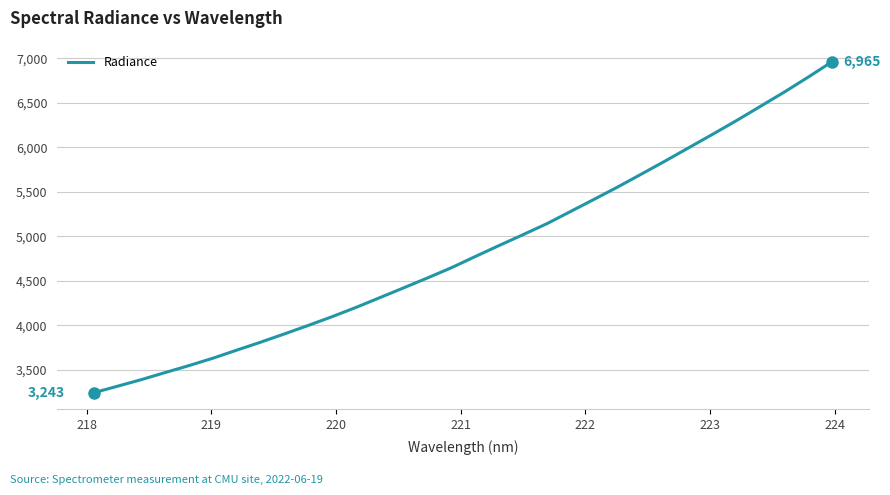

What is the minimum value shown in the chart?

3242.8